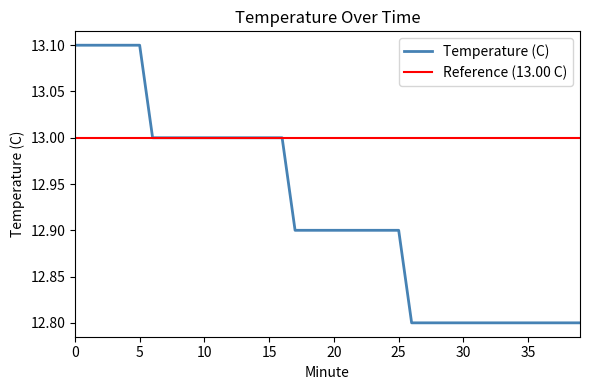

What is the difference between the maximum and minimum values?

0.3